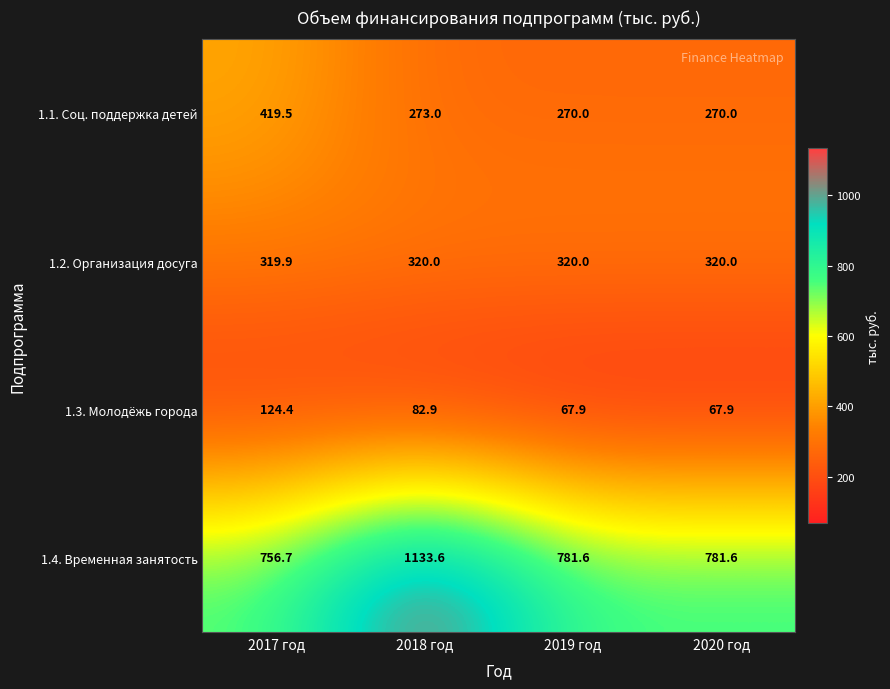

What is the sum of the 1.2. Организация досуга values at 2020 год and 2019 год?

640.0